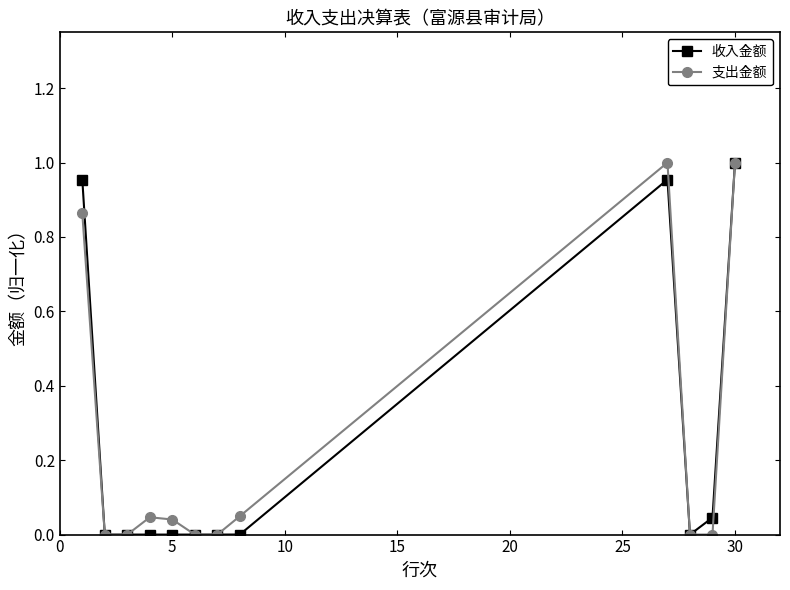

In 支出金额, how many points are higher than both neighbors (excluding endpoints)?

2